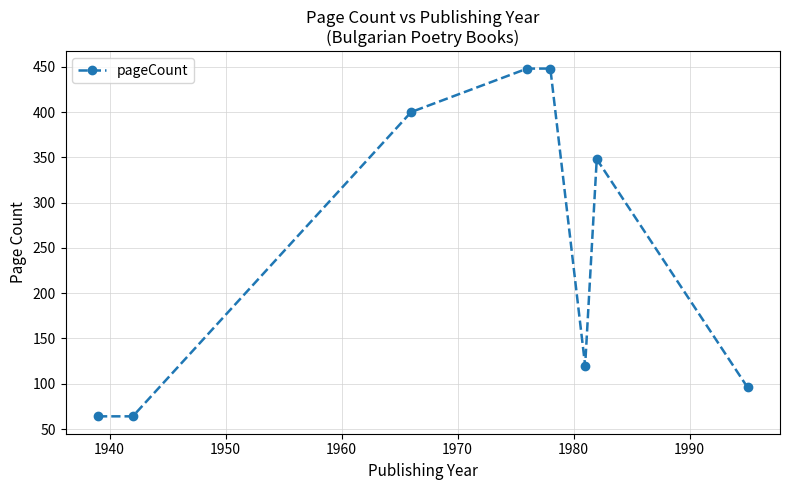

Reading left to right, transcribe all the data shown in this chart.

64	64	400	448	448	120	348	96